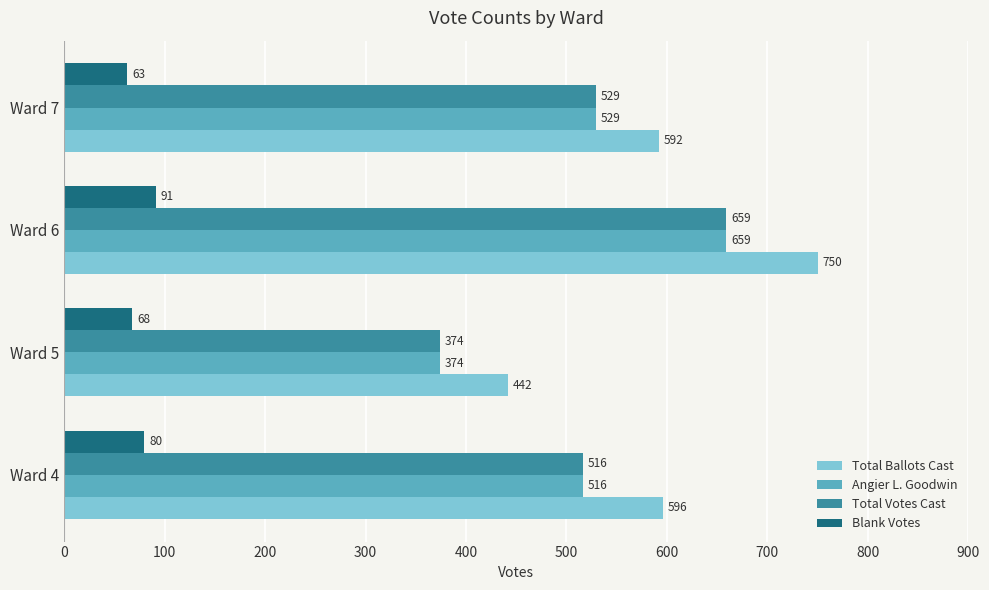

At how many categories does at least one series exceed 544?

3